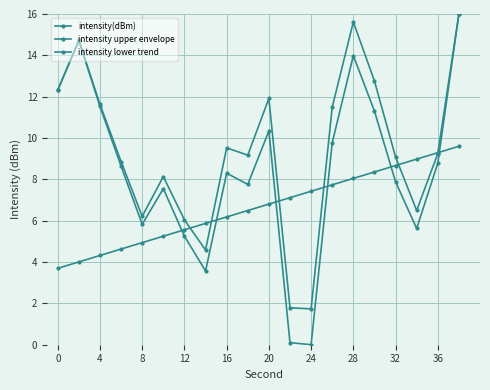

How many times do intensity lower trend and intensity upper envelope cross each other?

6